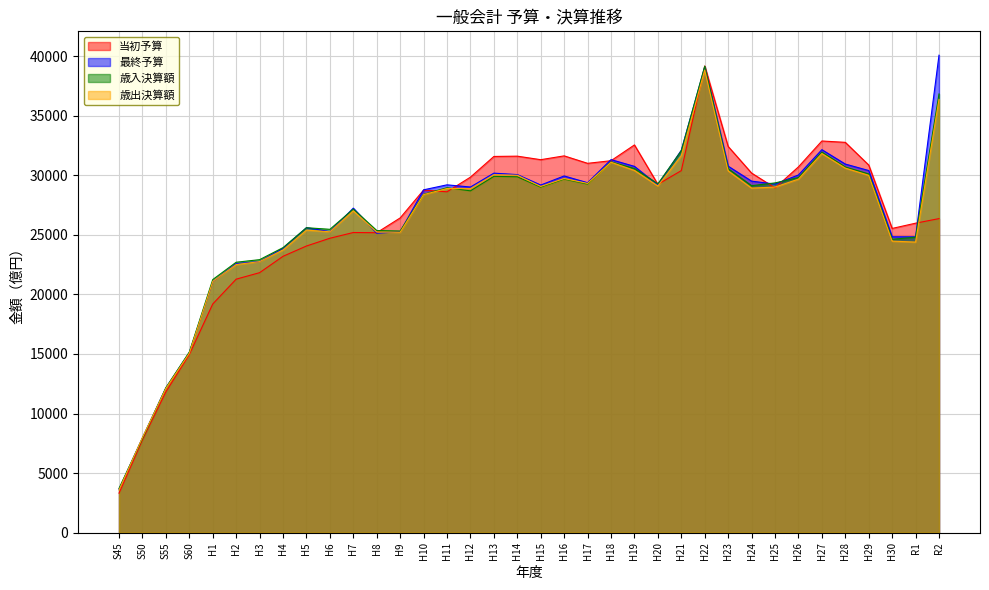

What is the difference between the 最終予算 values at H30 and H16?

5109.0